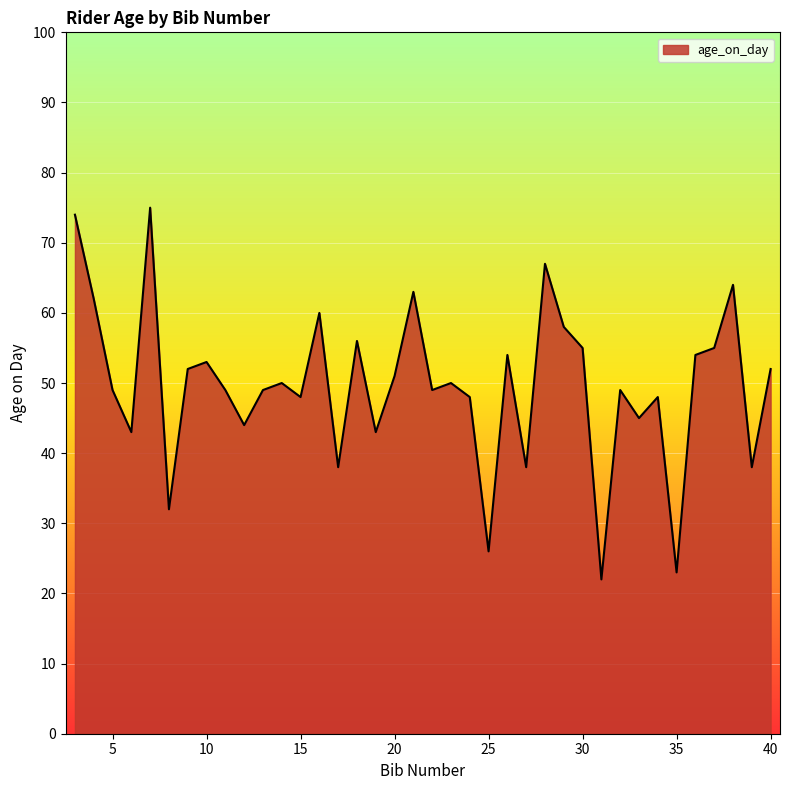

Does the chart have visible grid lines?

Yes